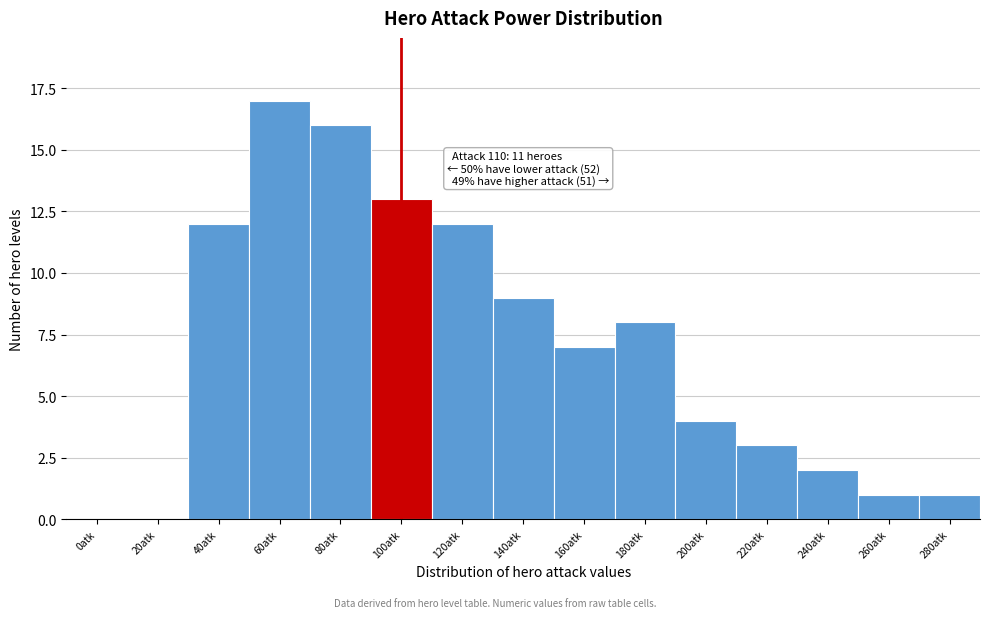

Reading right to left, transcribe all the data shown in this chart.

280atk=1	260atk=1	240atk=2	220atk=3	200atk=4	180atk=8	160atk=7	140atk=9	120atk=12	100atk=13	80atk=16	60atk=17	40atk=12	20atk=0	0atk=0